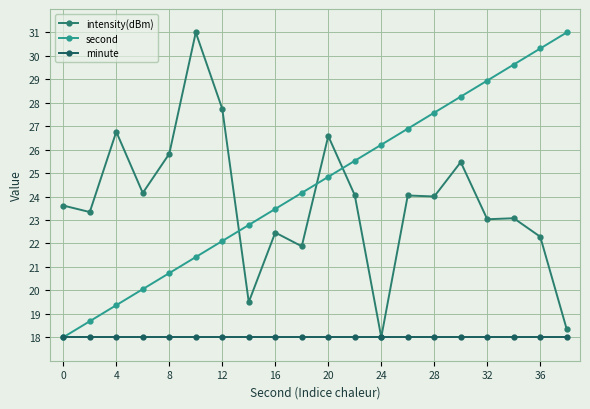

Does the chart display data point markers on the line(s)?

Yes